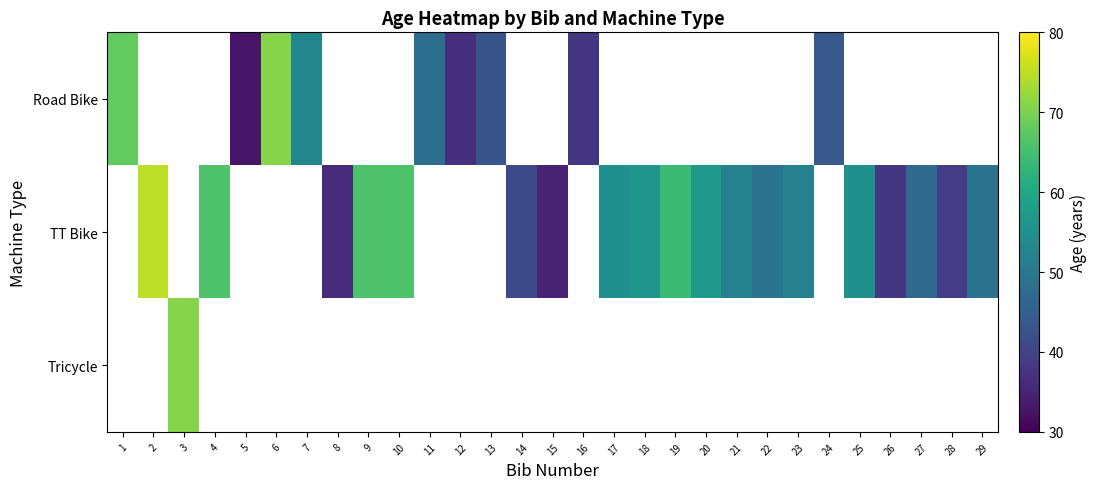

Is the value of Road Bike at 11 greater than the value of TT Bike at 18?

No